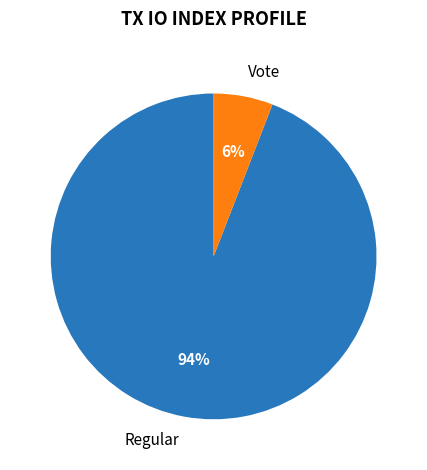

Rank the categories by value from lowest to highest.

Vote, Regular